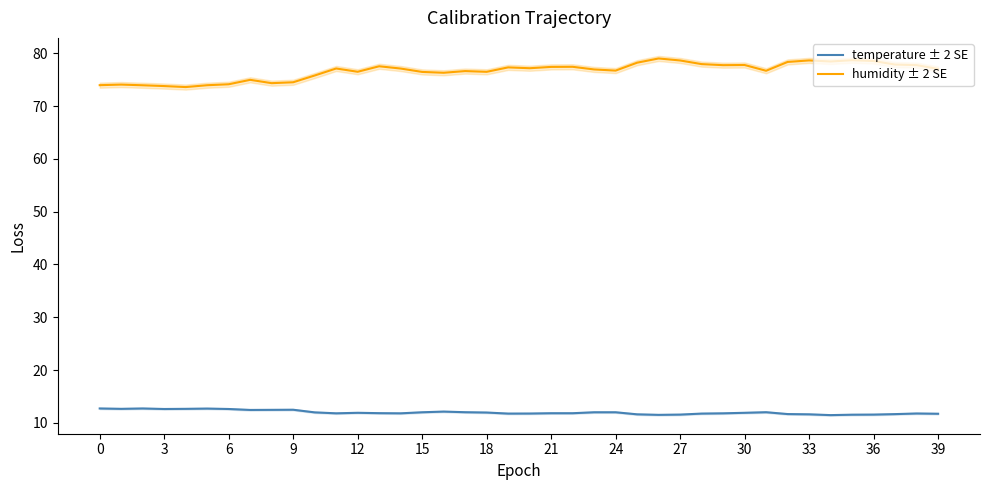

Reading left to right, transcribe all the data shown in this chart.

temperature ± 2 SE: 12.7	12.7	12.7	12.6	12.7	12.7	12.6	12.4	12.5	12.5	12.0	11.8	11.9	11.8	11.8	12.0	12.1	12.0	11.9	11.8	11.8	11.8	11.8	12.0	12.0	11.6	11.5	11.6	11.8	11.8	11.9	12.0	11.7	11.6	11.5	11.5	11.6	11.7	11.8	11.7
humidity ± 2 SE: 74.0	74.1	74.0	73.8	73.6	74.0	74.2	75.0	74.4	74.5	75.8	77.1	76.5	77.6	77.1	76.5	76.3	76.7	76.5	77.3	77.2	77.4	77.5	77.0	76.7	78.2	79.0	78.7	78.0	77.8	77.8	76.7	78.4	78.7	78.5	78.7	78.6	77.9	77.8	77.1